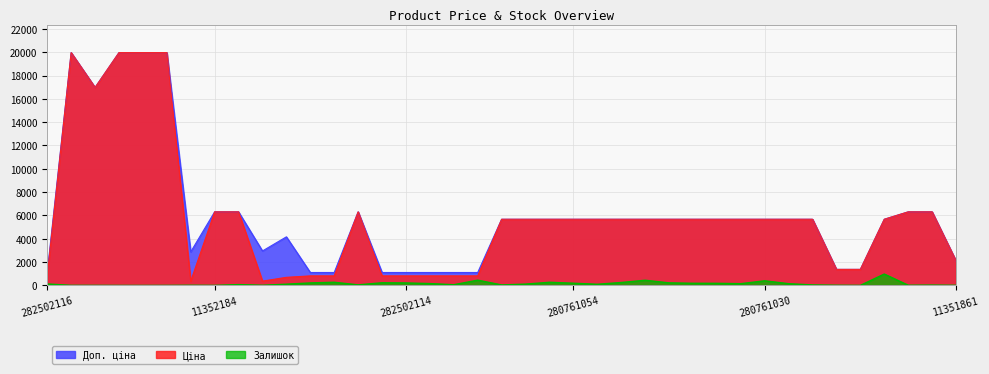

True or false: Доп. ціна and Ціна intersect in this chart.

False